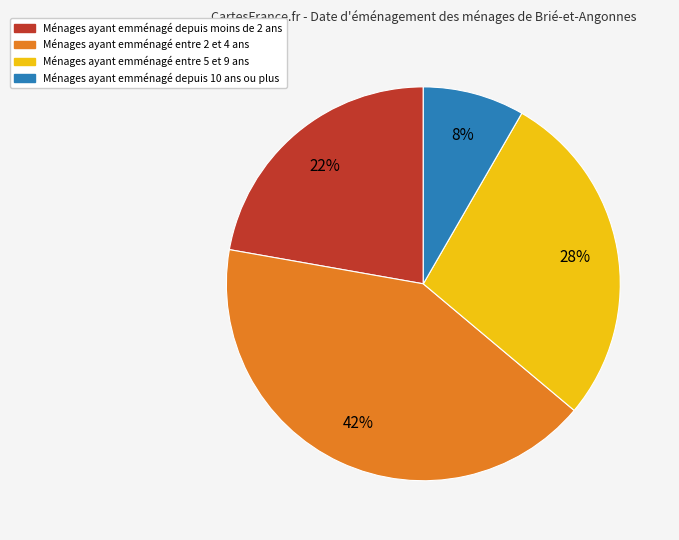

Count the number of slices in the pie.

4